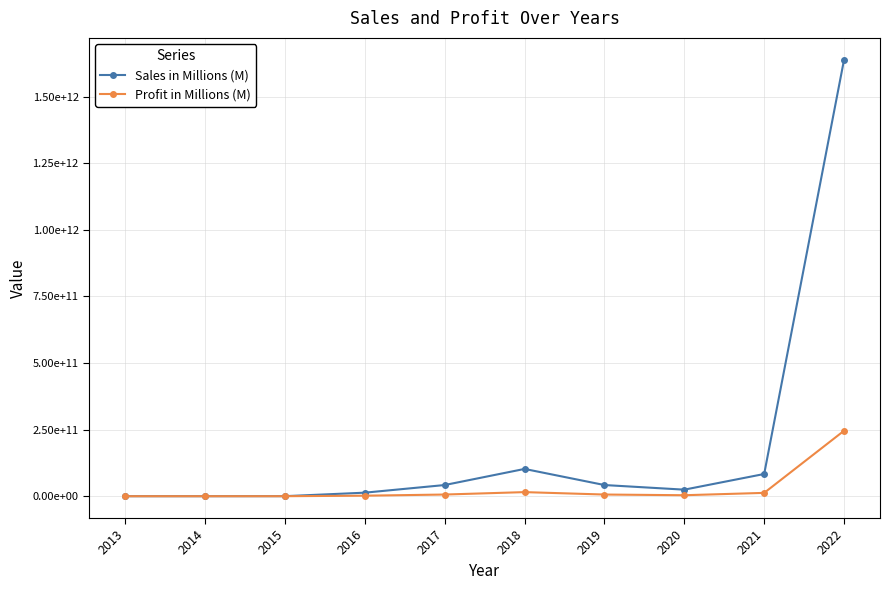

What is the difference between the maximum and second lowest values in the Profit in Millions (M) series?

245756814950.4